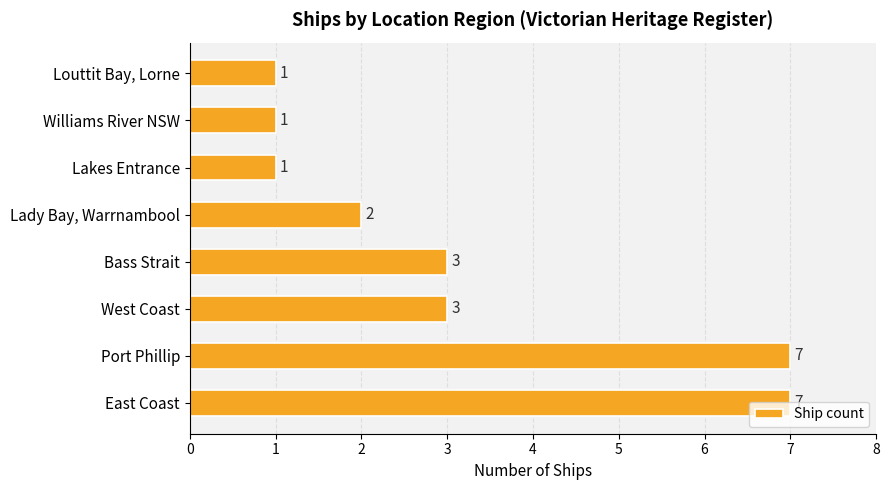

What is the smallest value displayed?

1